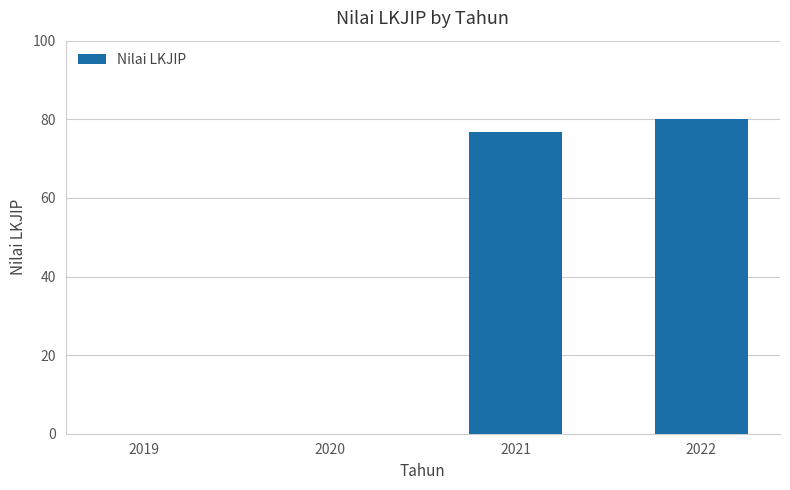

What is the sum of the values at 2021 and 2022?

156.8